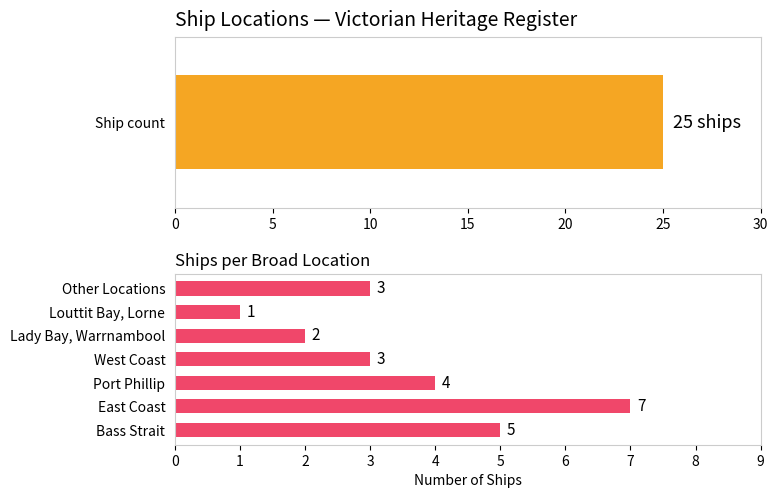

Between East Coast and Bass Strait, which is larger?

East Coast